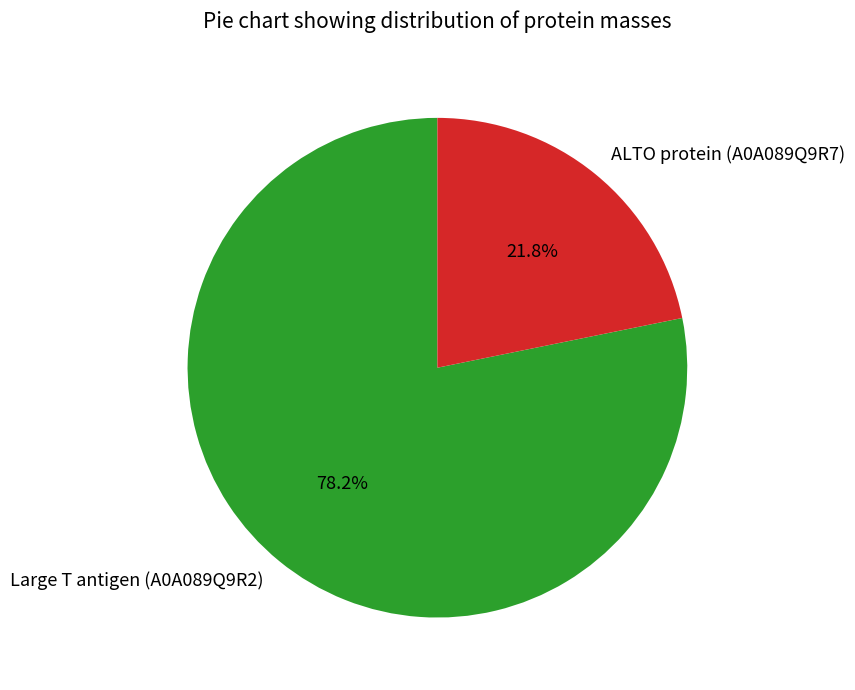

Does Large T antigen (A0A089Q9R2) account for over 50% of the chart?

Yes